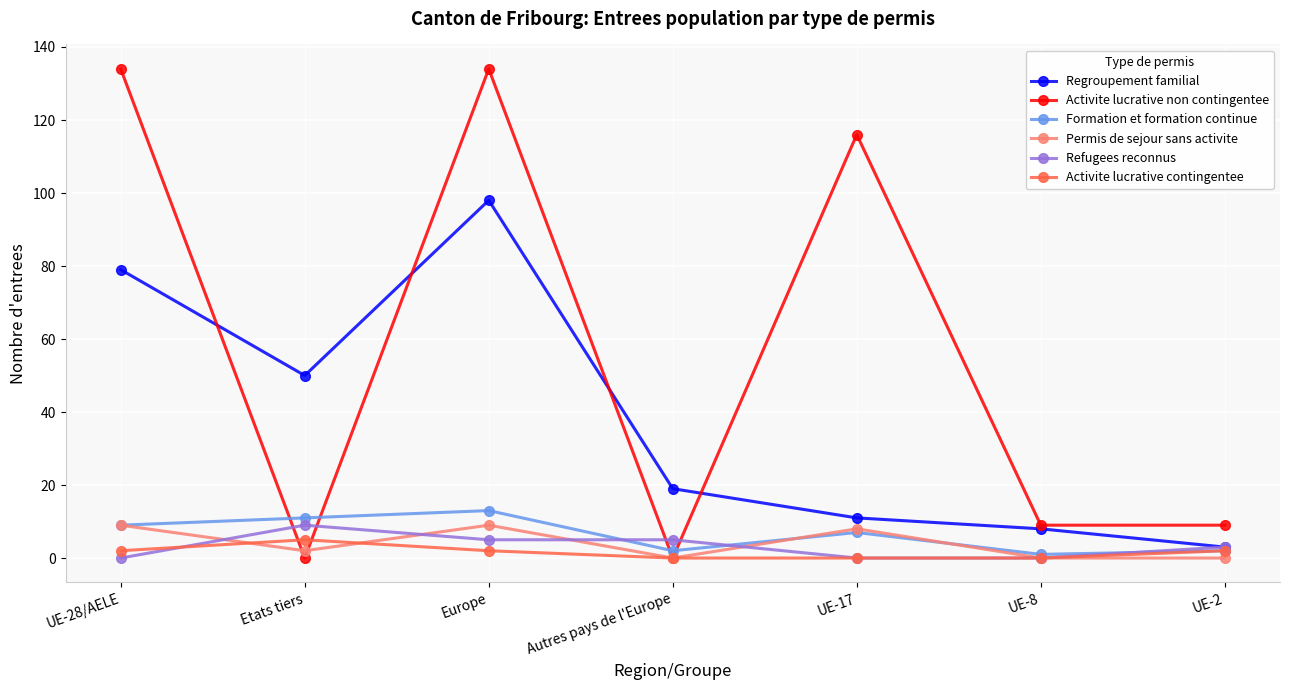

What position from the right is Etats tiers?

6